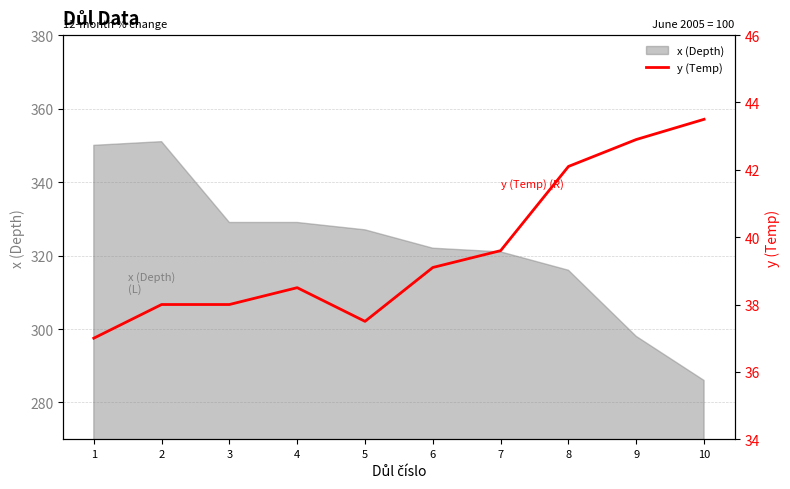

Reading right to left, what are all the values shown in this chart?

43.5	42.9	42.1	39.6	39.1	37.5	38.5	38.0	38.0	37.0